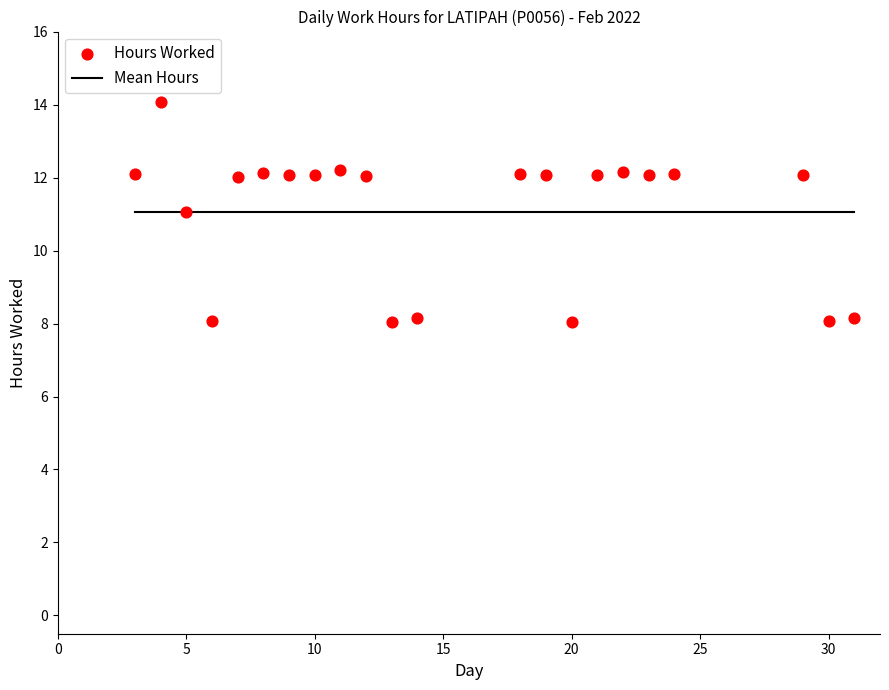

What is the range of Y values (max minus min)?

6.0